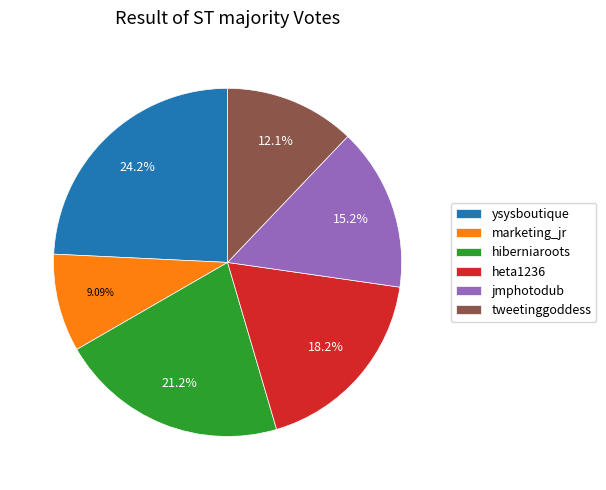

Is ysysboutique the majority of the pie?

No